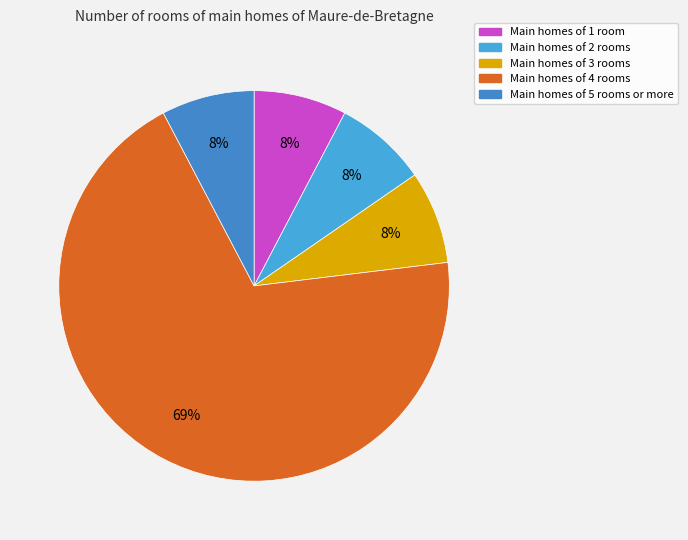

How many slices are in this pie chart?

5